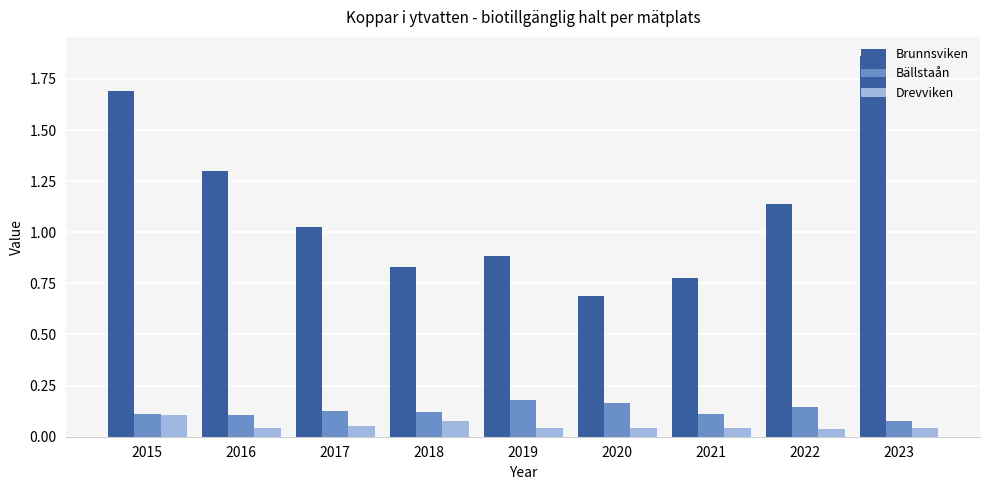

Is it true that Bällstaån equals 0.1 at 2021?

True